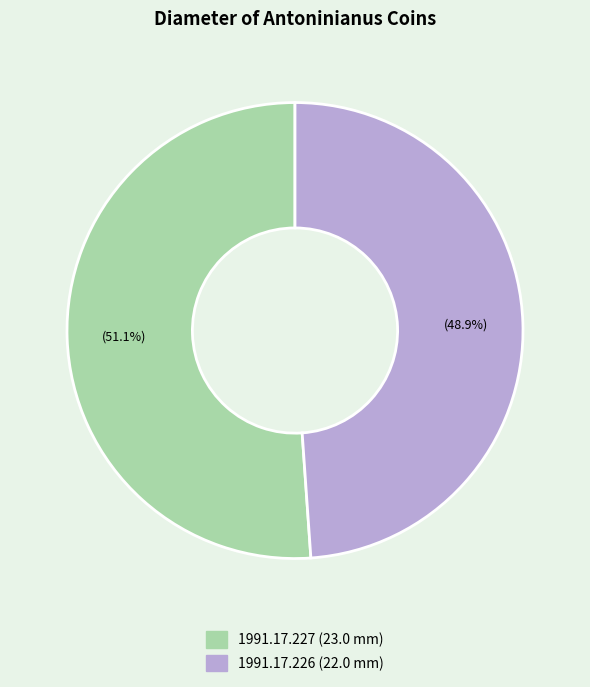

Is it true that 1991.17.226 is 49% of the pie?

True